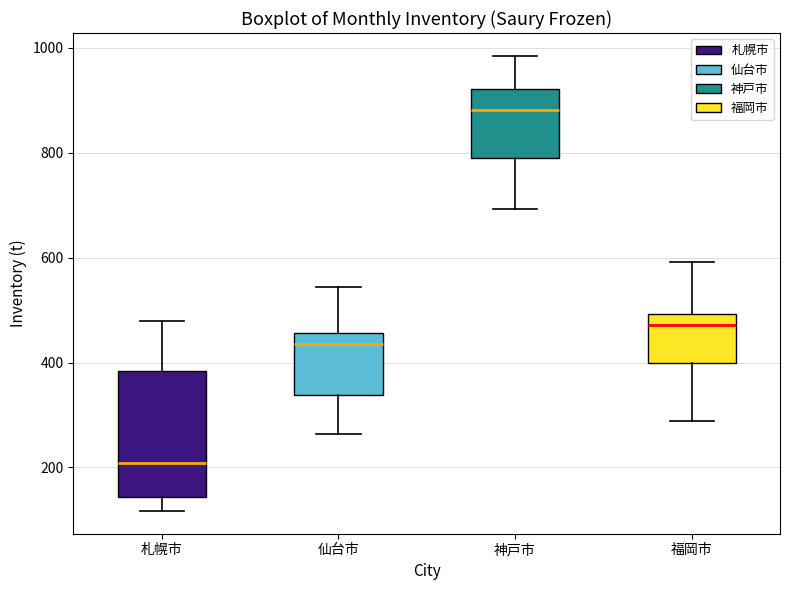

Comparing the boxes themselves (not the whiskers), which one is the tallest?

札幌市